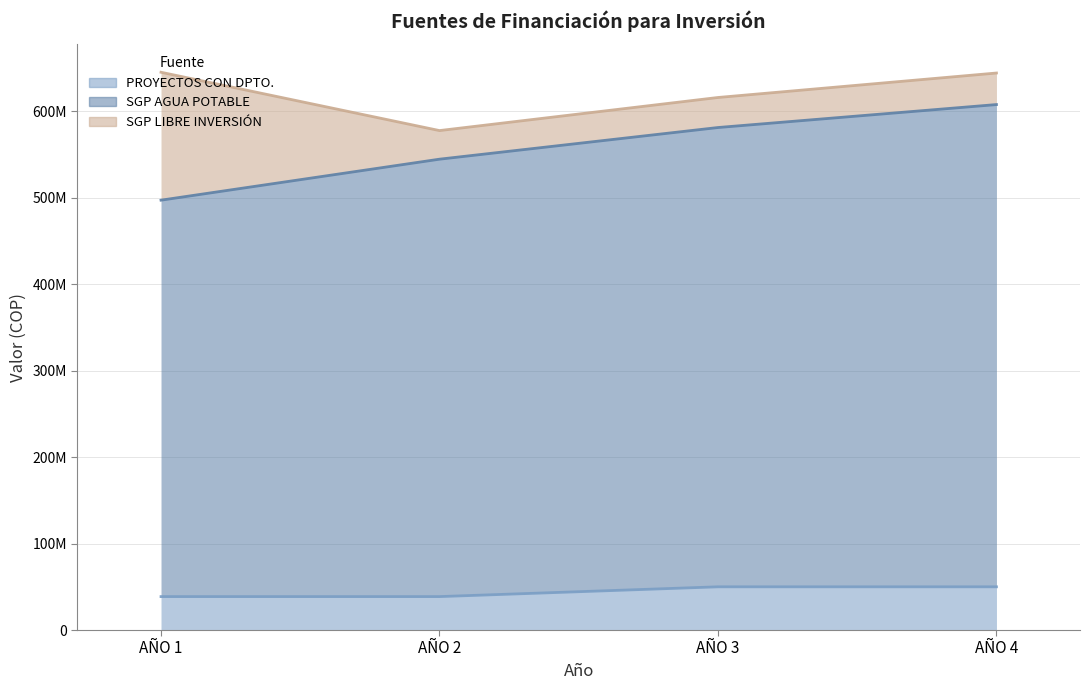

How many PROYECTOS DE INVERSIÓN CON EL DEPARTAMENTO values are between 38674163 and 50000000?

4